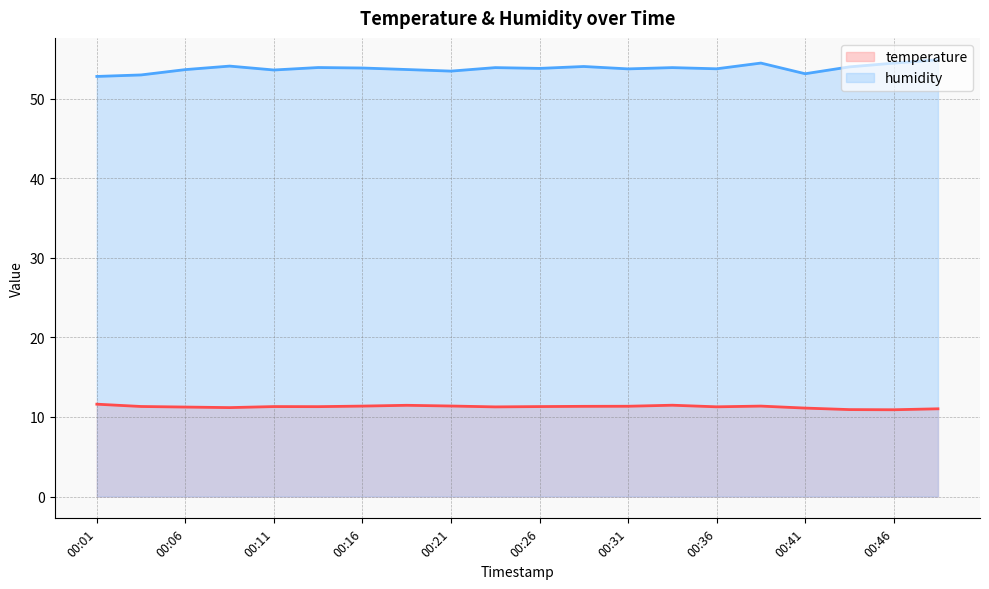

What is the minimum value for humidity?

52.8